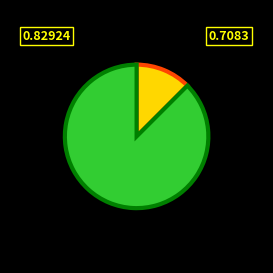

How many segments does this pie chart have?

2